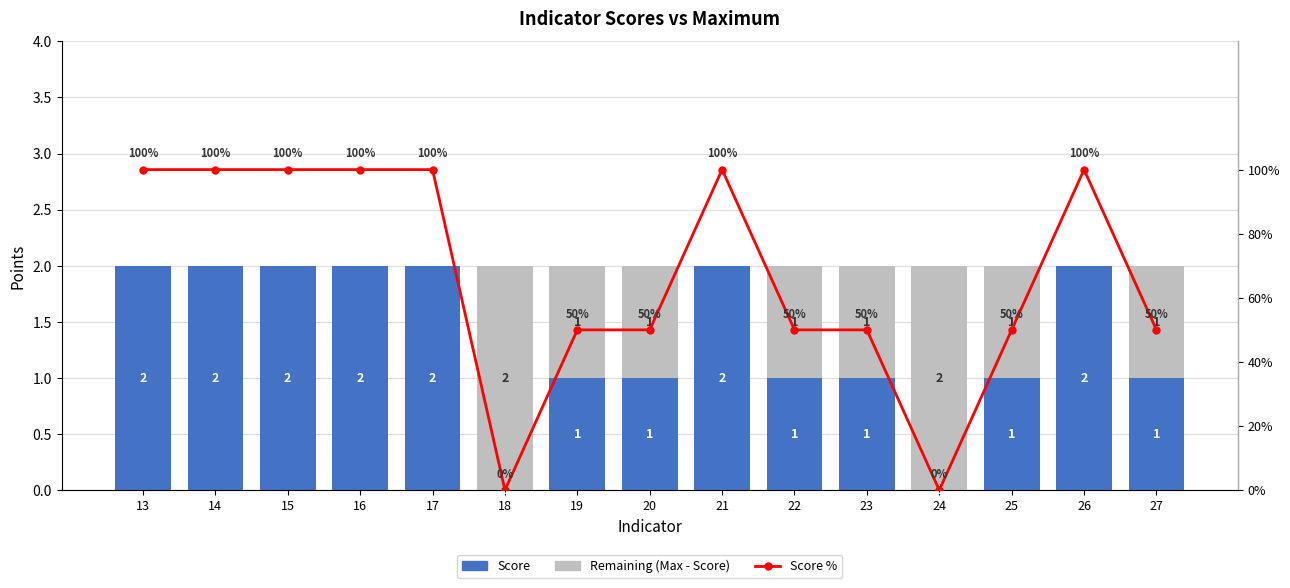

At which category does the chart reach its peak across all series?

13